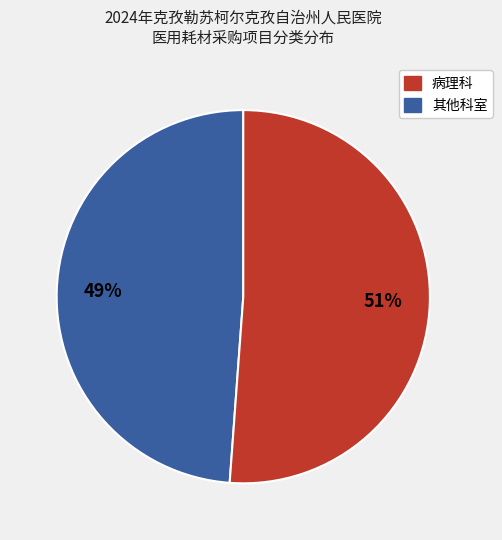

Is there any slice that represents more than half of the pie?

Yes